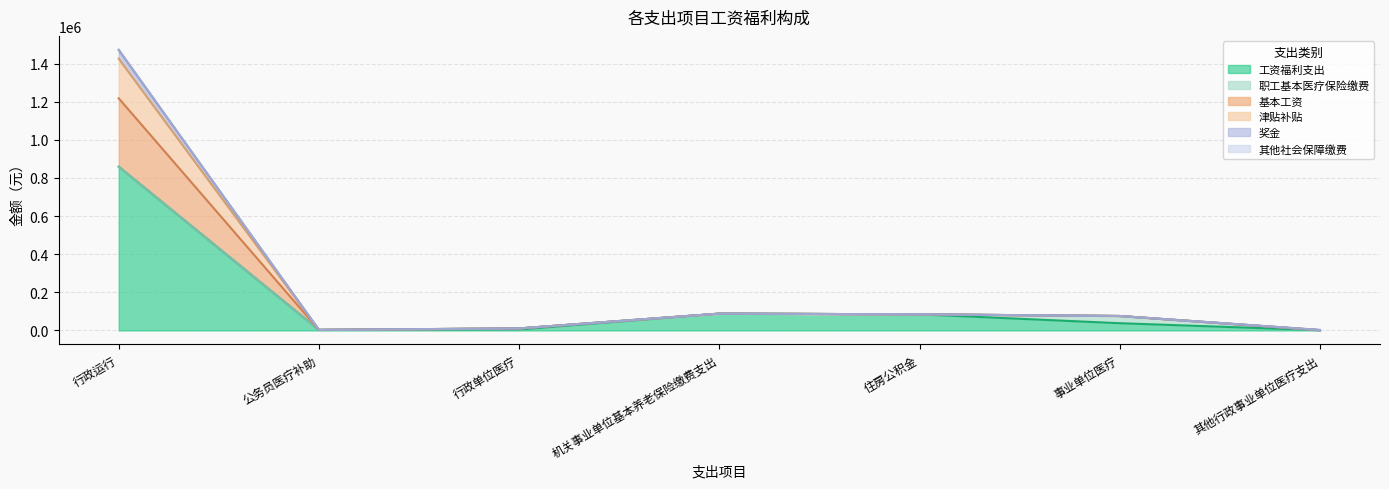

What is the value of the 工资福利支出 point at the 5th from the left?

84567.0